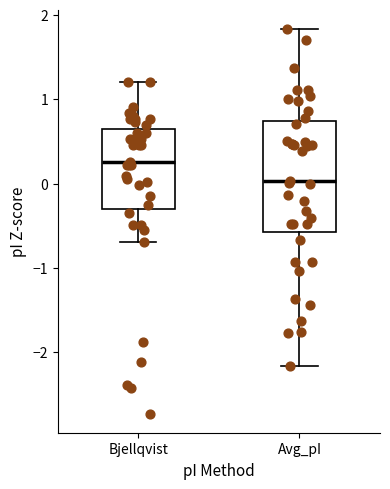

Reading left to right, read every box against the y-axis: the position of its median line, the range the box covers, and the ends of its whiskers. The values are not printed on the chart, so give them approximately, as read against the axis.

Bjellqvist: median 0.3, box -0.3 to 0.6, whiskers -0.7 to 1.2
Avg_pI: median 0.0, box -0.6 to 0.7, whiskers -2.2 to 1.8